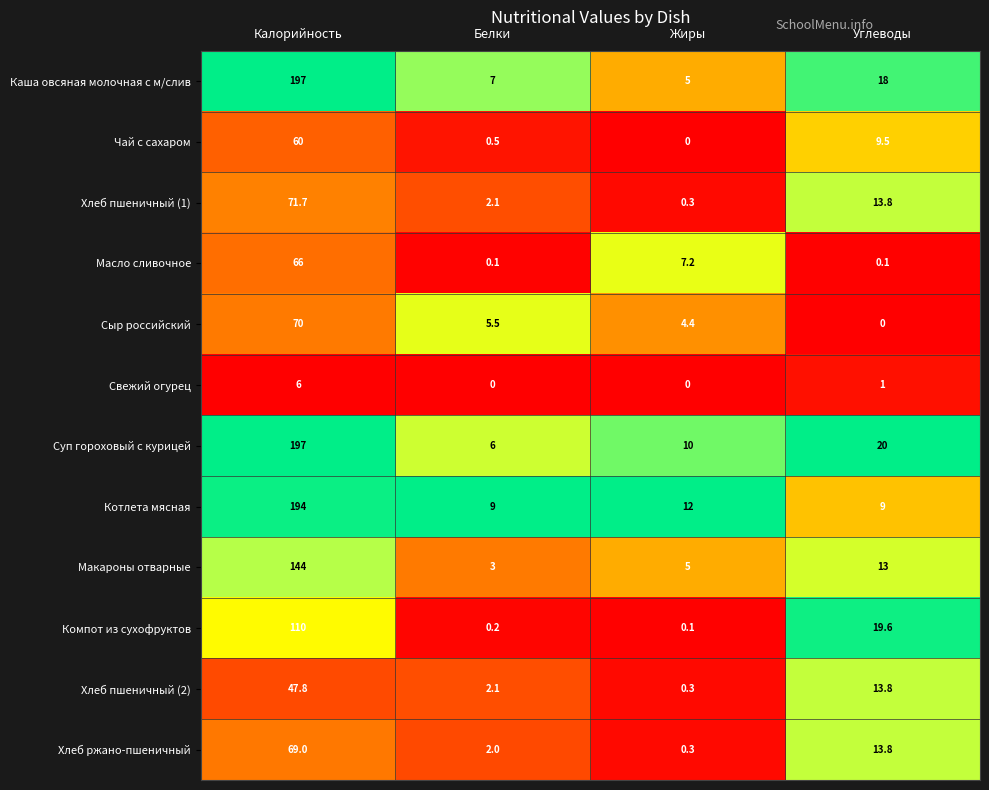

List the labels in order of Чай с сахаром value, smallest first.

Жиры, Белки, Углеводы, Калорийность